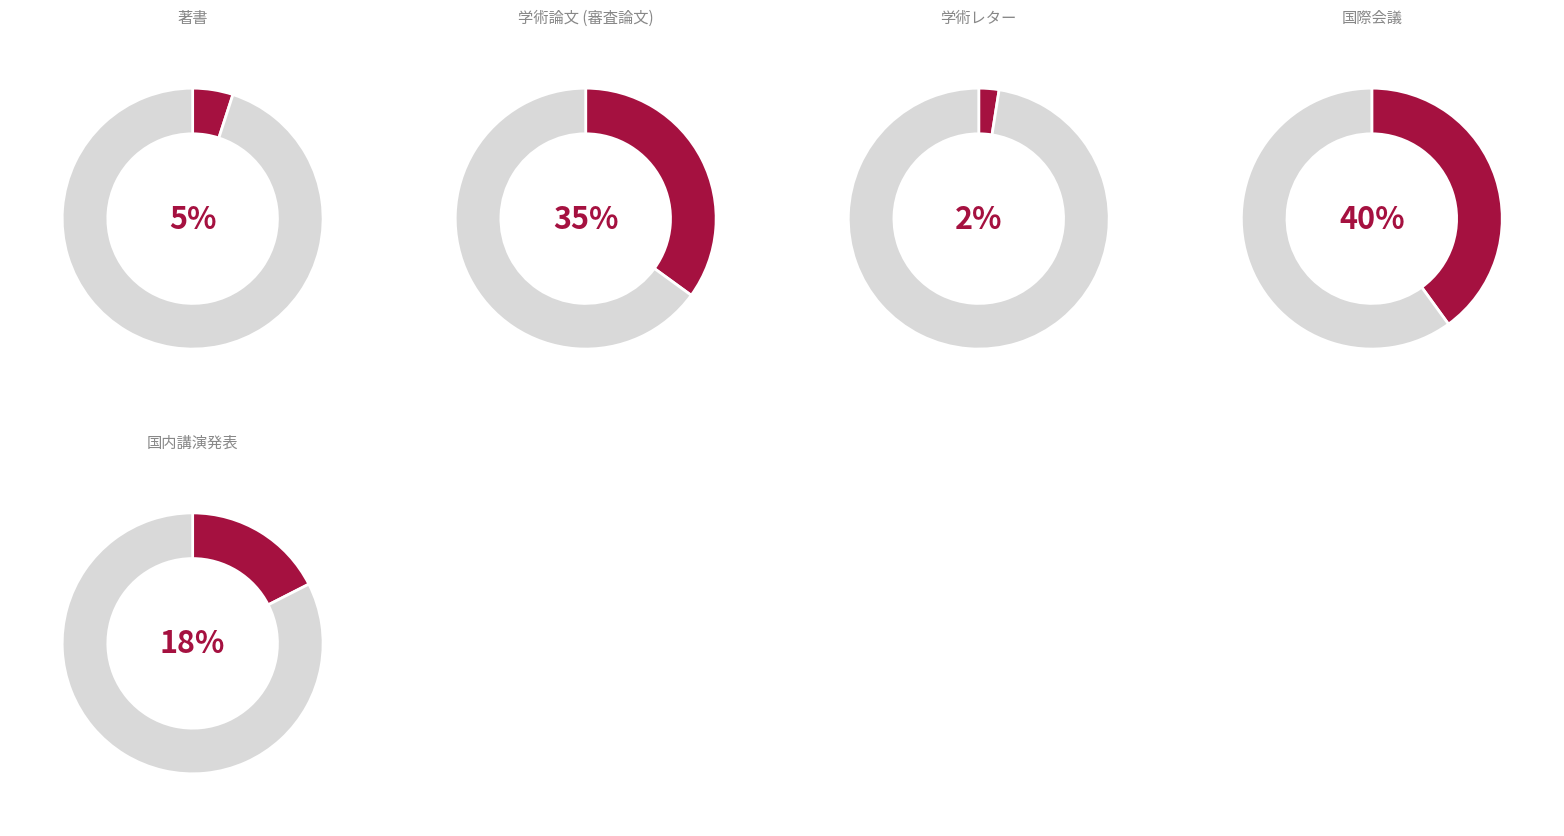

Which category has the smallest portion of the pie?

学術レター